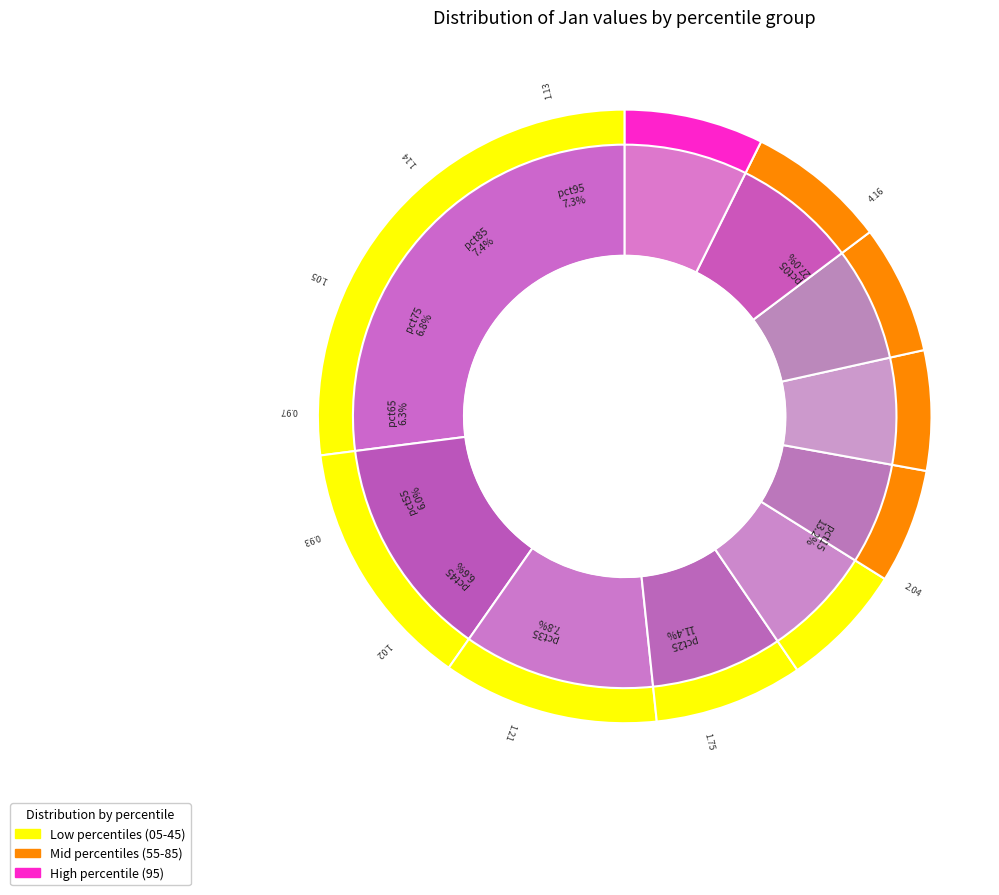

The pct85 slice represents 20% of the pie. True or false?

False